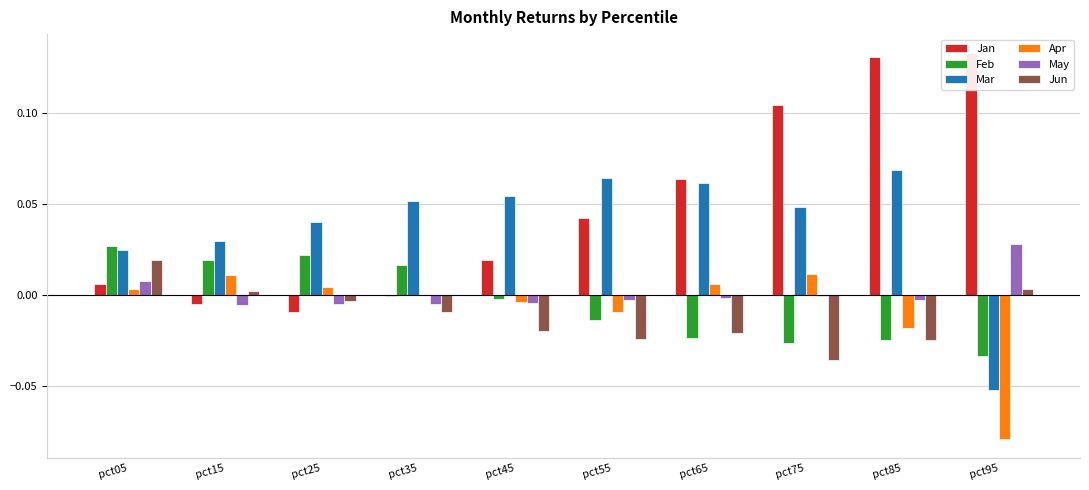

The value of Apr at pct55 is -0.0. True or false?

True